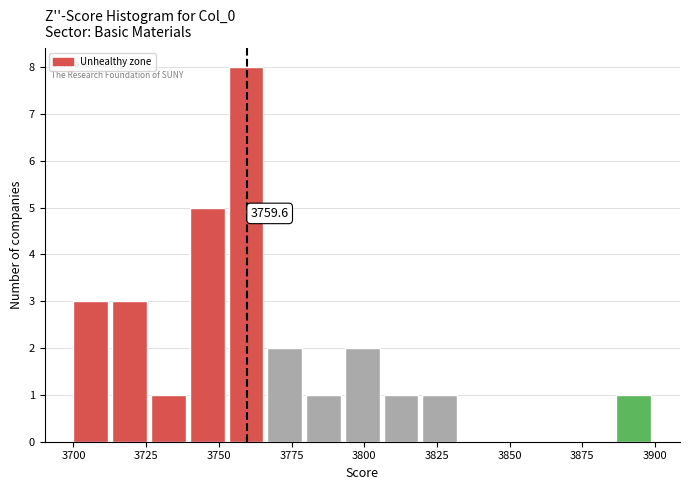

Read against the x-axis, roughly where is the centre of the tallest bar?

3760